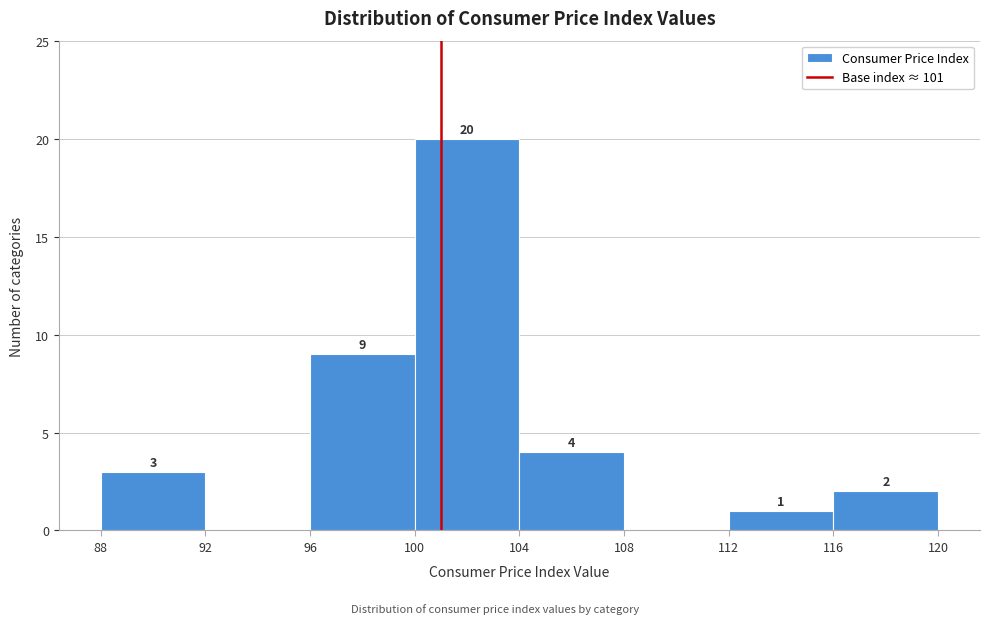

Which range on the x-axis has the tallest bar?

100 to 104